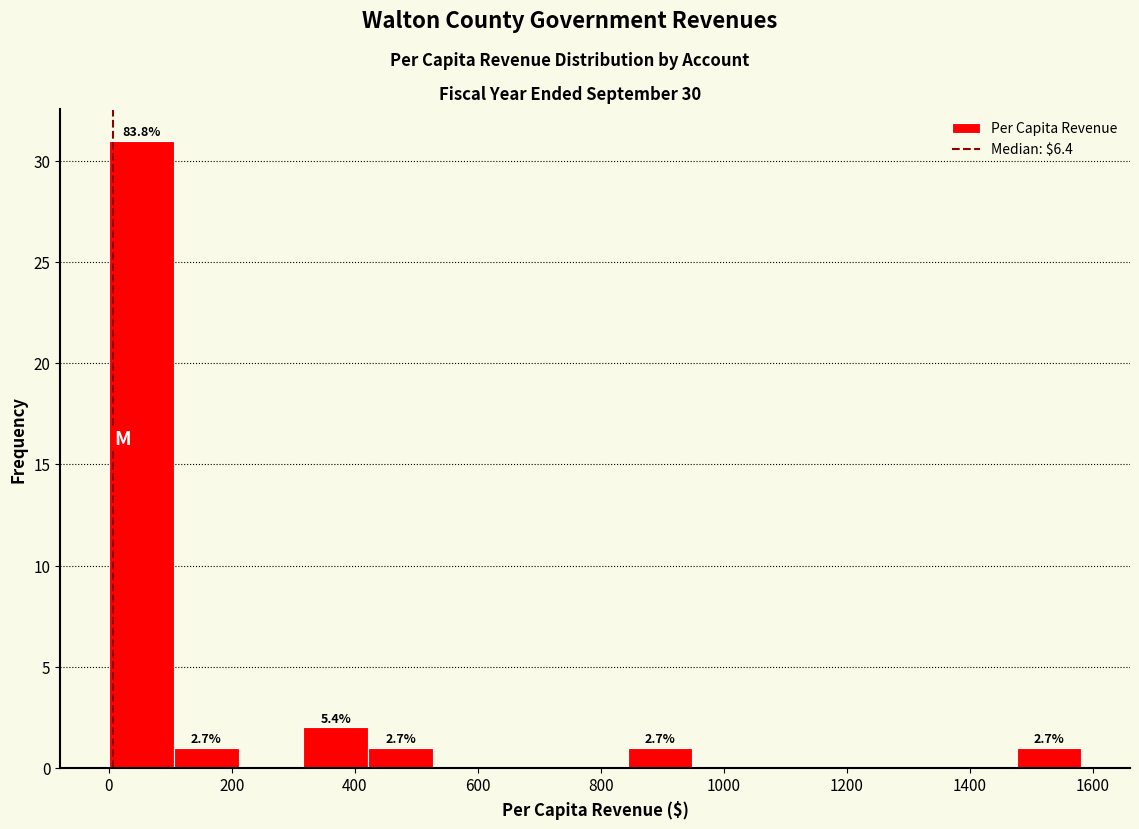

Which range on the x-axis has the tallest bar?

0 to 100